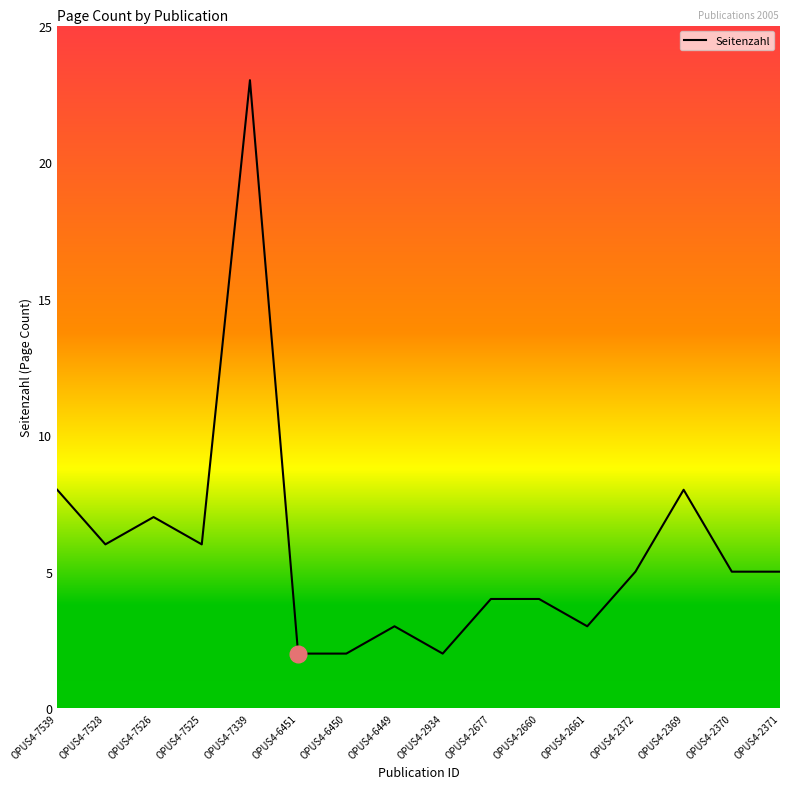

What is the ratio of the value at OPUS4-2371 to the value at OPUS4-2934?

2.5